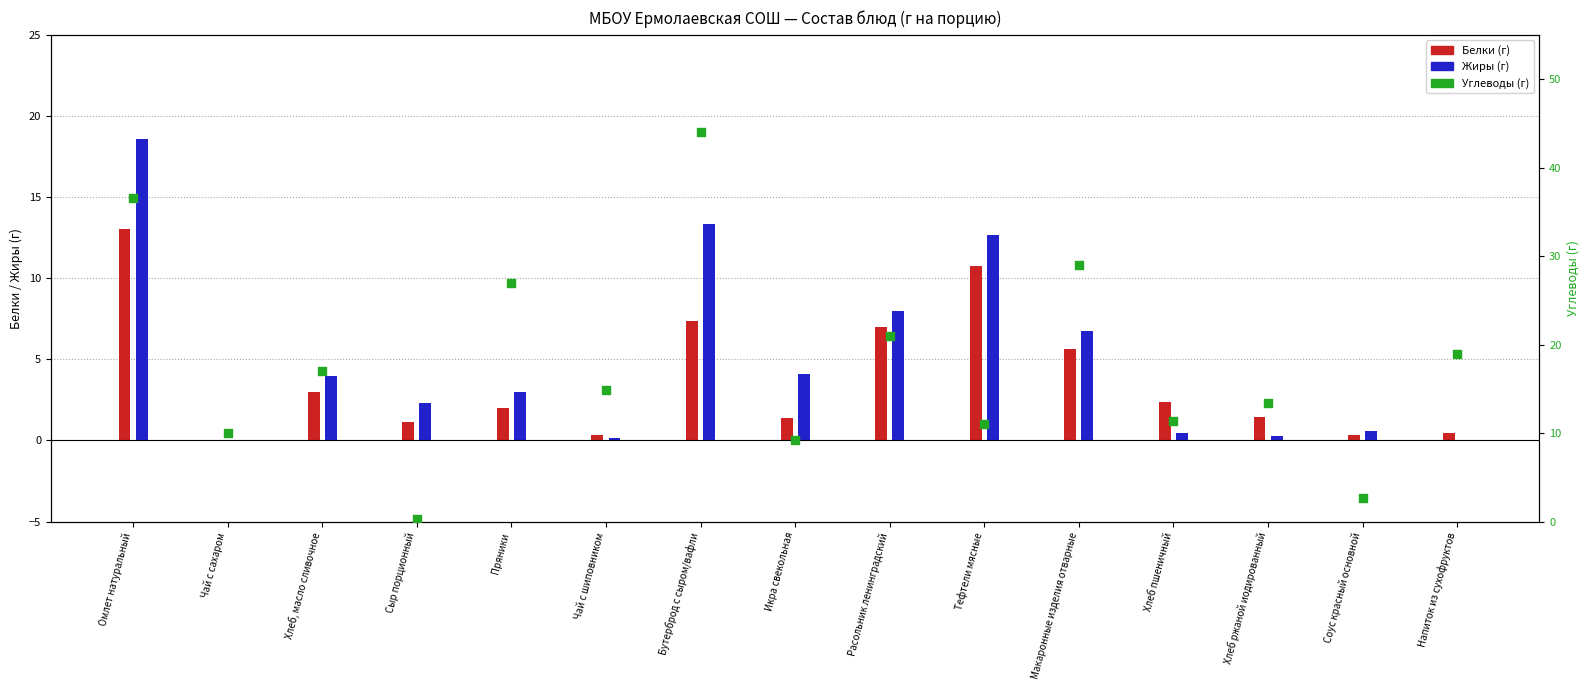

Which has a higher value, Хлеб пшеничный or Икра свекольная?

Хлеб пшеничный